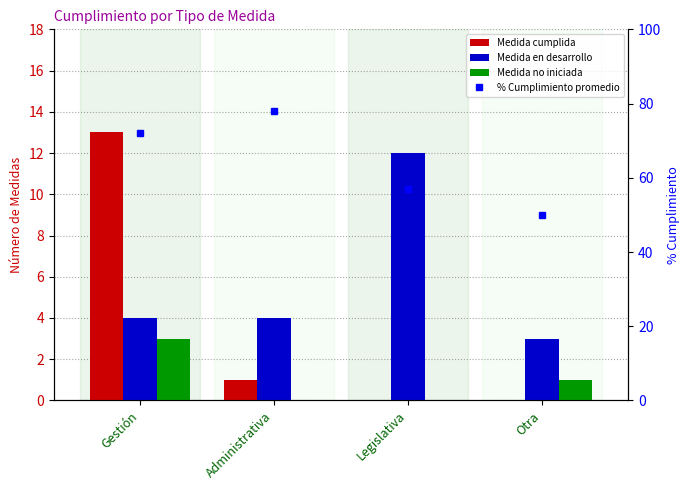

Reading left to right, extract all data points from this chart.

Medida cumplida: Gestión=13.0	Administrativa=1.0	Legislativa=0.0	Otra=0.0
Medida en desarrollo: Gestión=4.0	Administrativa=4.0	Legislativa=12.0	Otra=3.0
Medida no iniciada: Gestión=3.0	Administrativa=0.0	Legislativa=0.0	Otra=1.0
% Cumplimiento promedio: Gestión=72.0	Administrativa=78.0	Legislativa=57.0	Otra=50.0